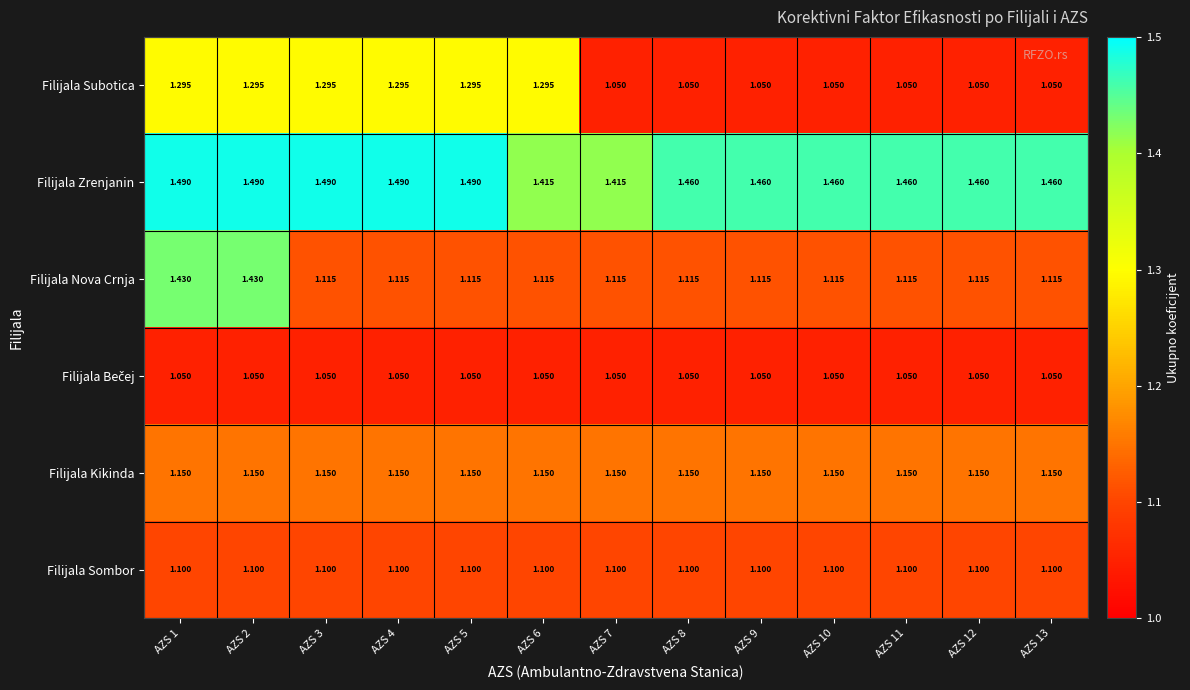

What is the spread (max minus min) of values at AZS 13?

0.4